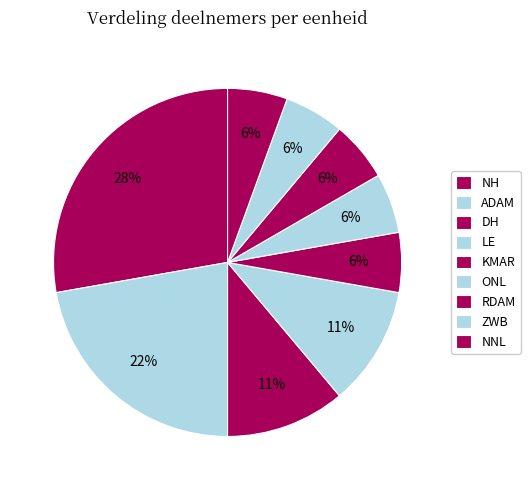

How many segments does this pie chart have?

9